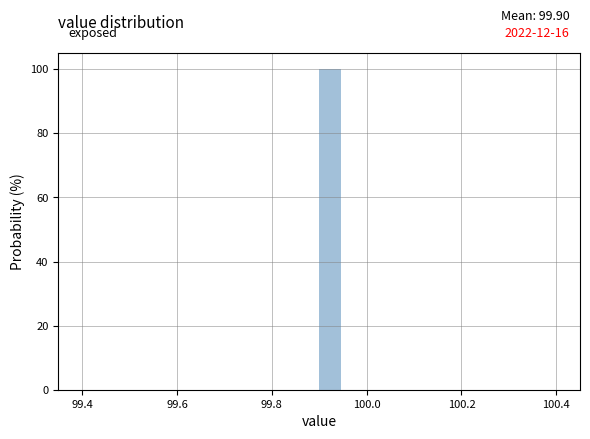

Around what value on the x-axis is the tallest bar? Give the approximate position of its centre, as read against the axis.

99.92